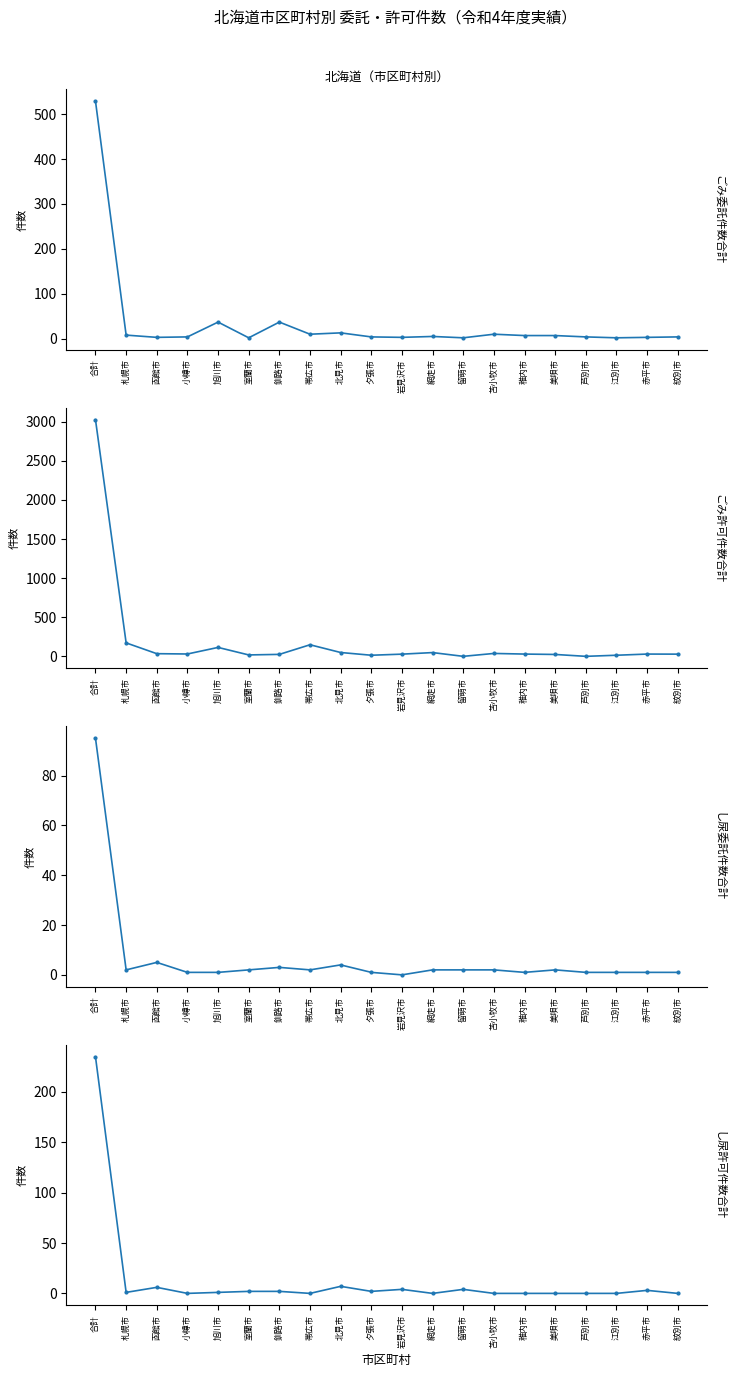

At which category is the sum across all series the highest?

合計